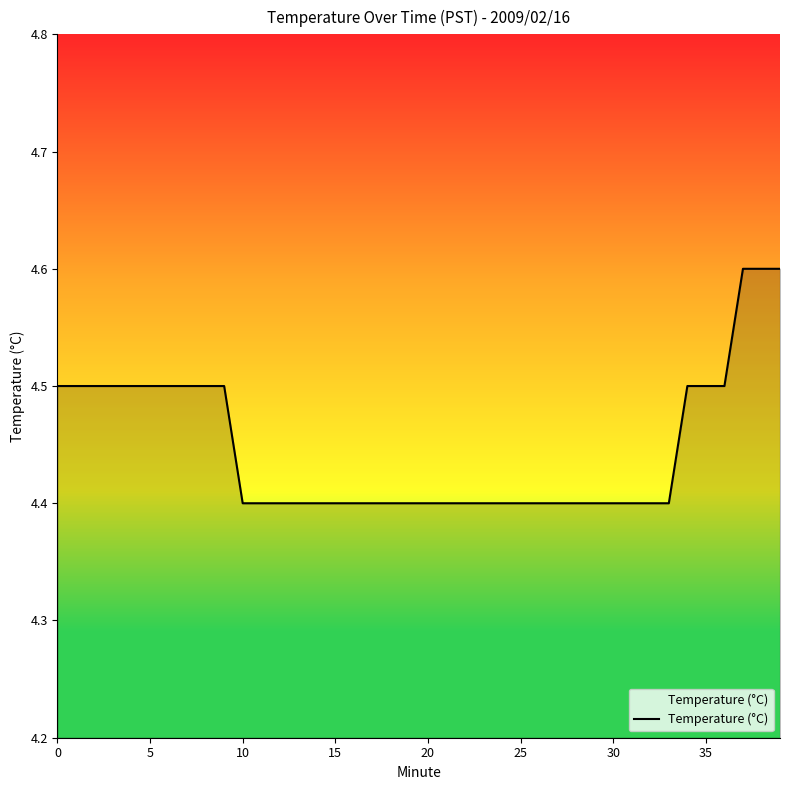

What is the difference between the maximum and minimum values?

0.2